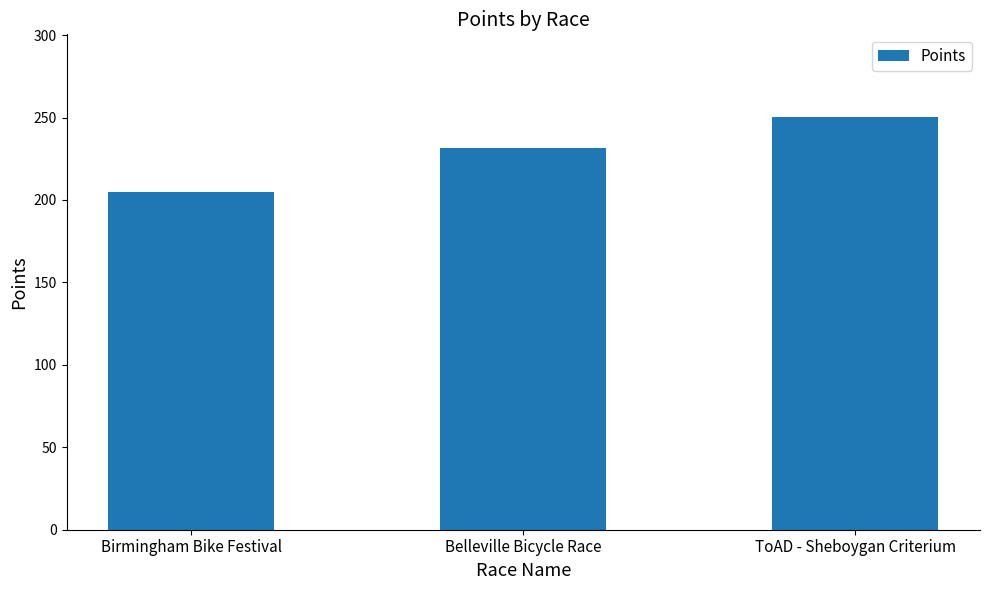

What is the difference between the values at ToAD - Sheboygan Criterium and Birmingham Bike Festival?

45.8